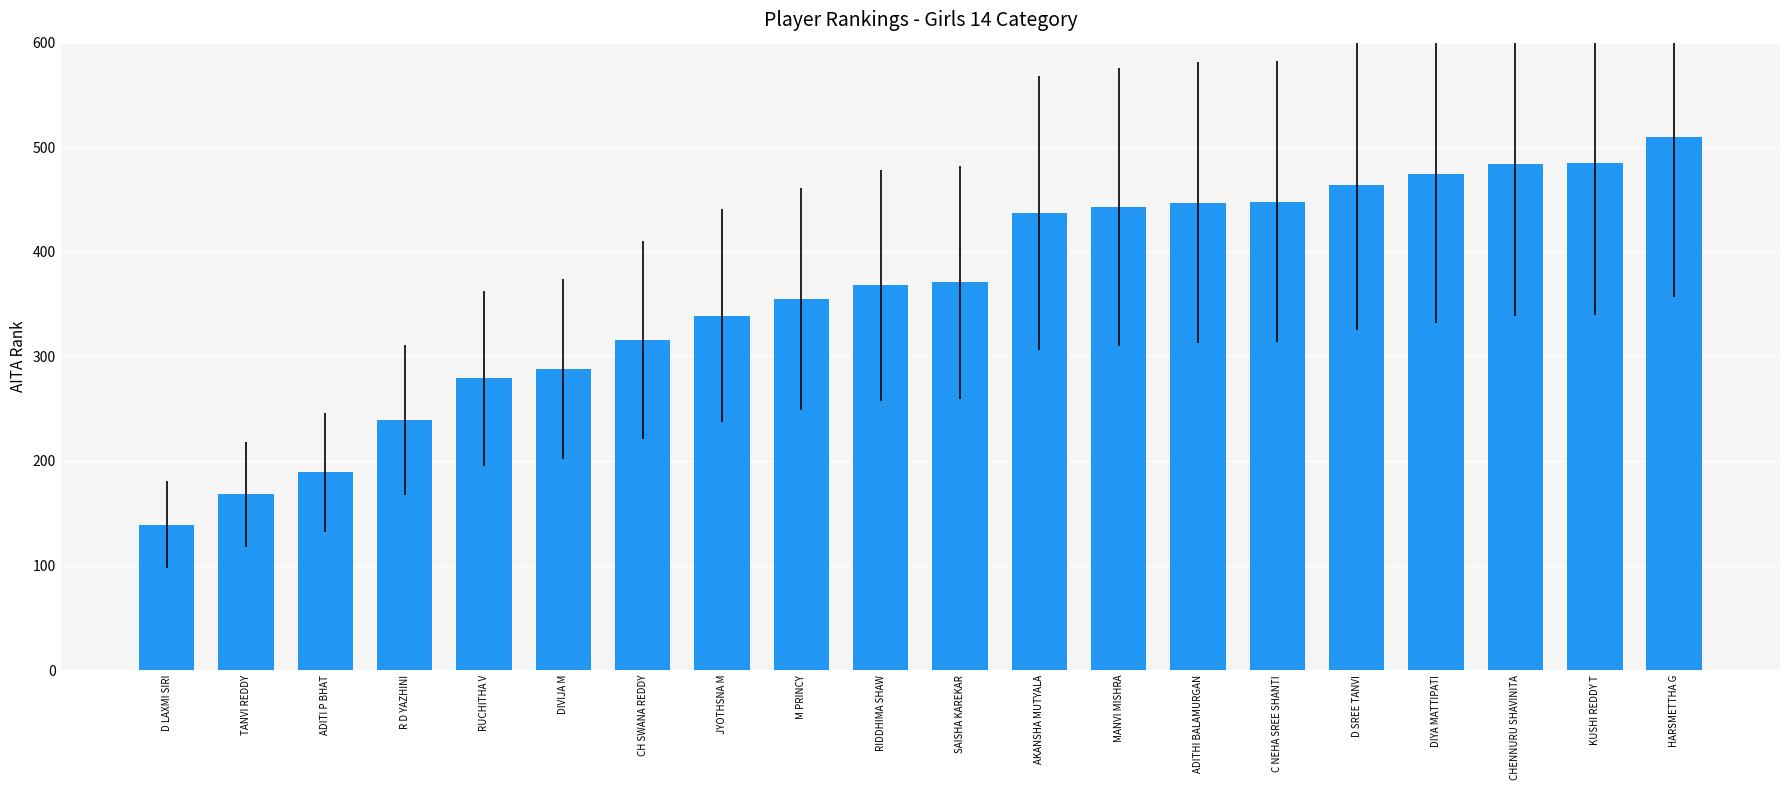

What value does the data have at CHENNURU SHAVINITA, to the nearest 5?

485